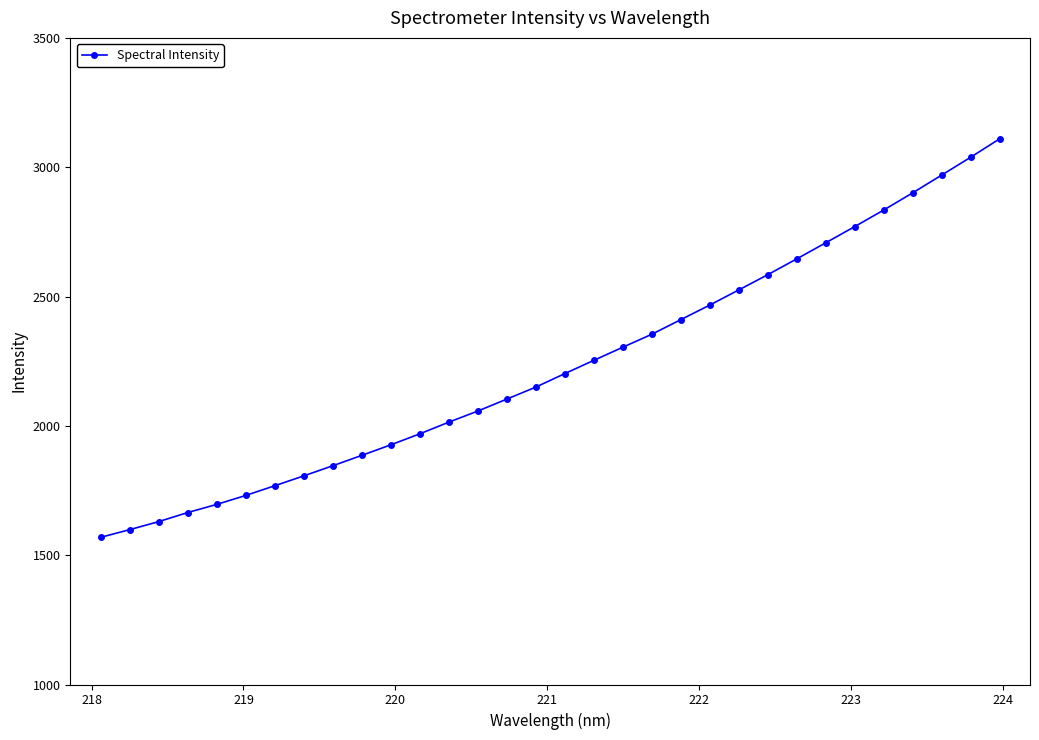

What is the sum of all values?

71499.4